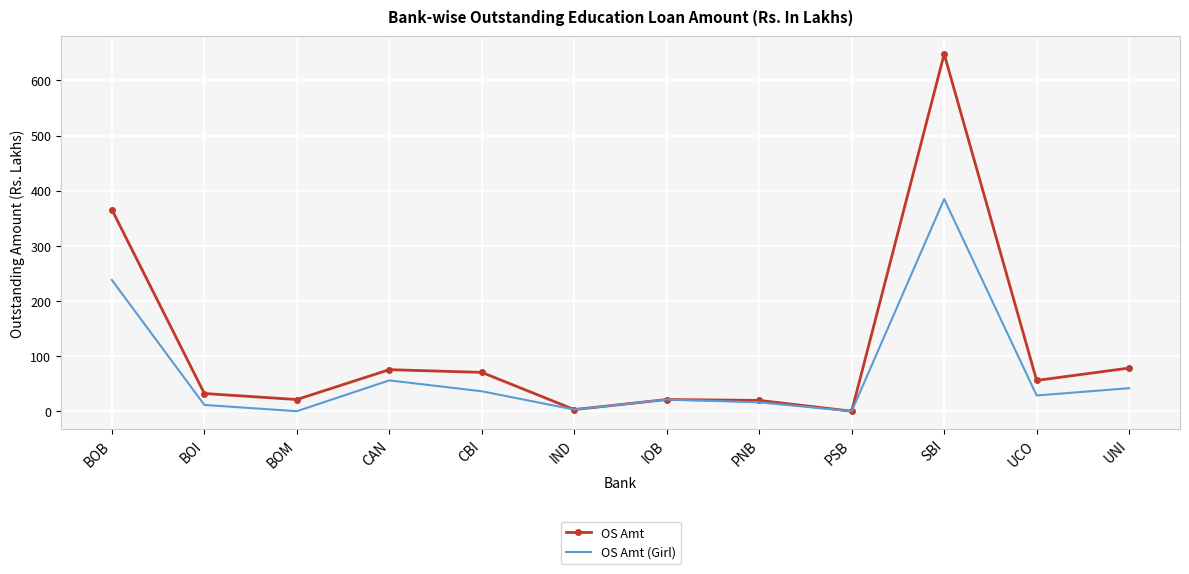

At which category is the sum across all series the highest?

SBI